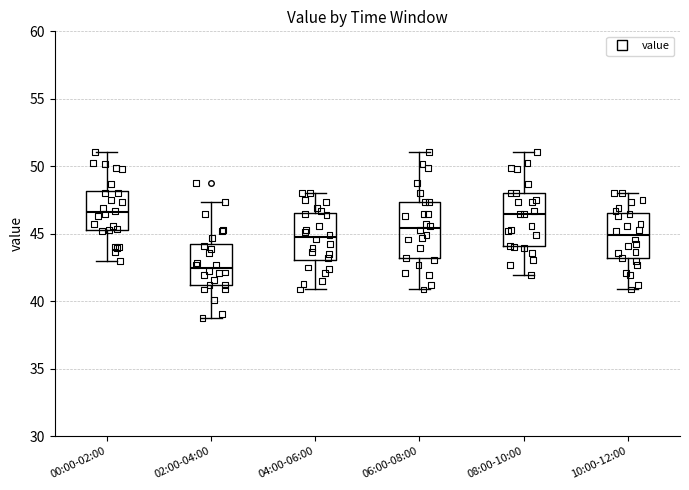

Reading left to right, read every box against the y-axis: the position of its median line, the range the box covers, and the ends of its whiskers. The values are not printed on the chart, so give them approximately, as read against the axis.

00:00-02:00: median 46.5, box 45.5 to 48.0, whiskers 43.0 to 51.0
02:00-04:00: median 42.5, box 41.0 to 44.0, whiskers 39.0 to 47.5
04:00-06:00: median 44.5, box 43.0 to 46.5, whiskers 41.0 to 48.0
06:00-08:00: median 45.5, box 43.0 to 47.5, whiskers 41.0 to 51.0
08:00-10:00: median 46.5, box 44.0 to 48.0, whiskers 42.0 to 51.0
10:00-12:00: median 45.0, box 43.0 to 46.5, whiskers 41.0 to 48.0